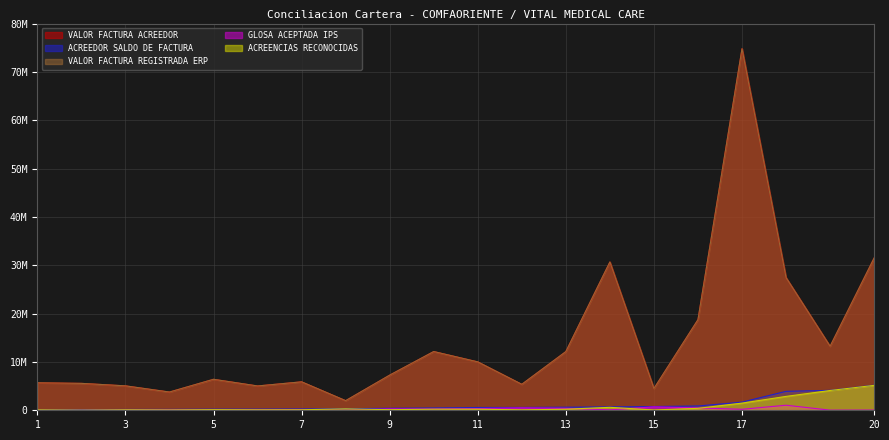

Which label corresponds to the largest value in the chart?

17